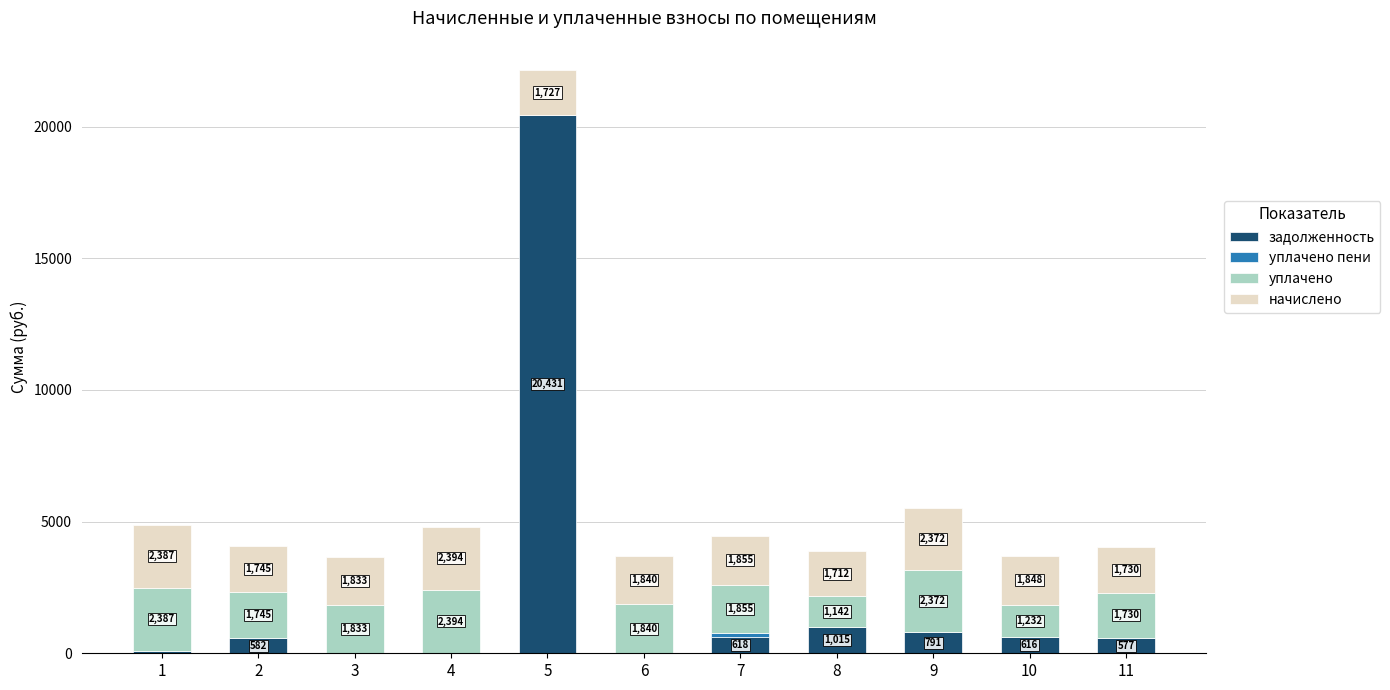

How many distinct data groups are displayed?

4